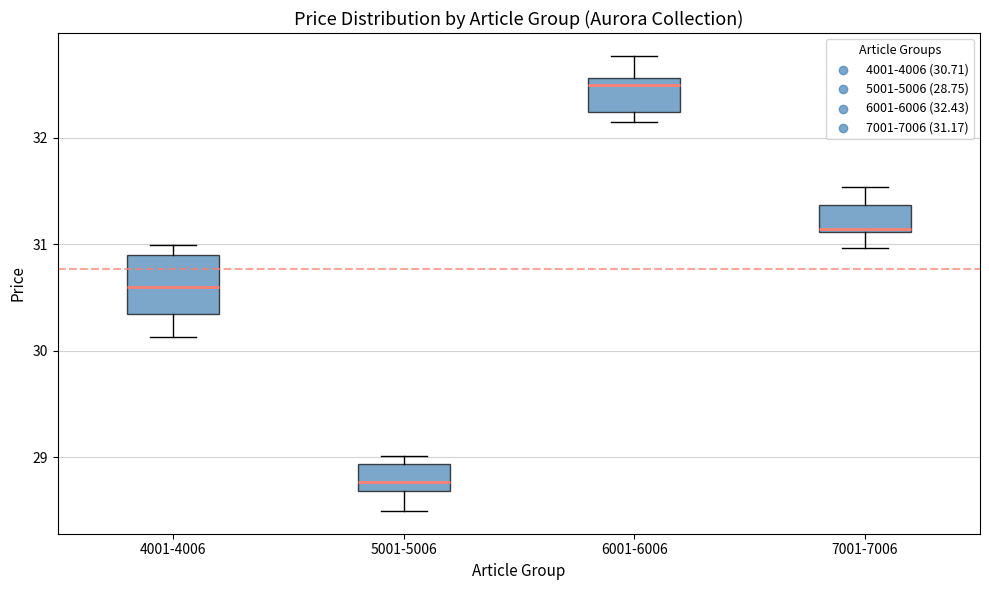

Which box is the tallest, from its lower edge to its upper edge?

4001-4006